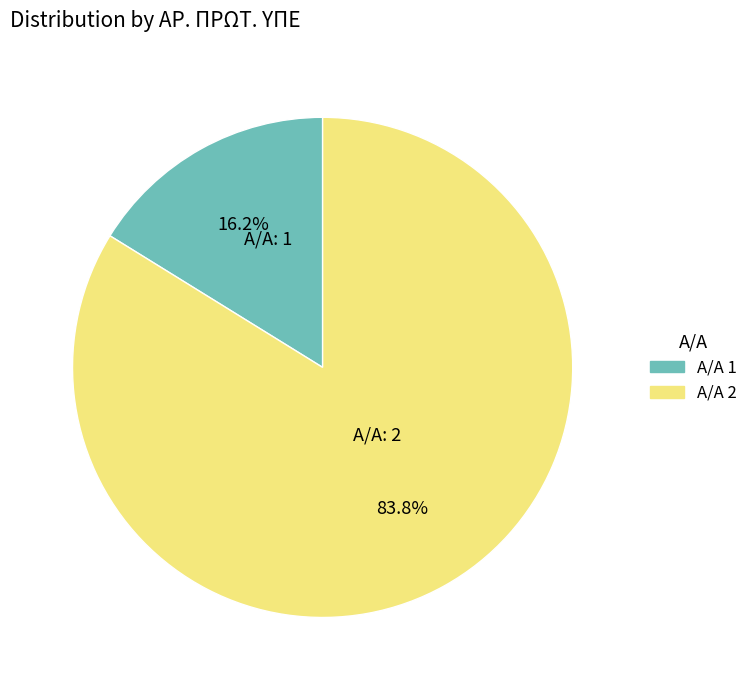

Is there any slice that represents more than half of the pie?

Yes